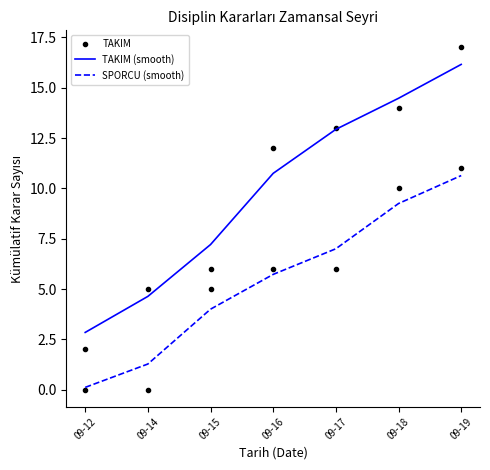

List the series in order of their peak value, highest first.

TAKIM, TAKIM (smooth), SPORCU (smooth)